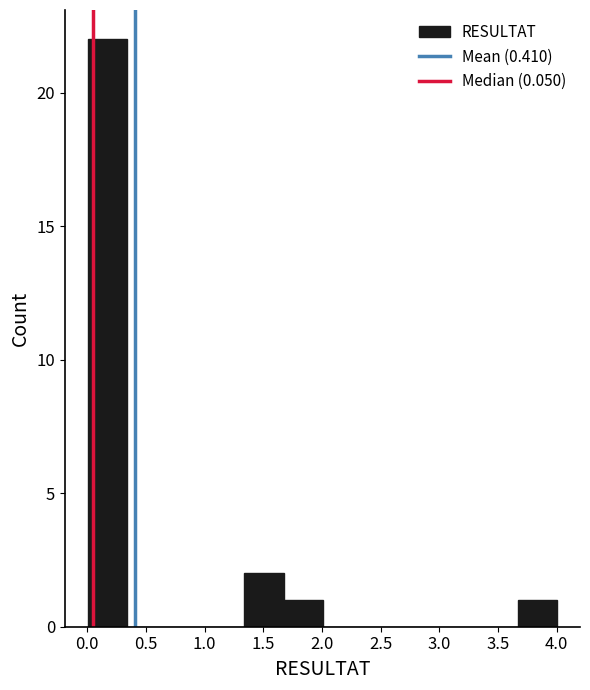

What is the height of the bar covering 3.65 to 4.00 on the x-axis? Neither the bar edges nor the heights are printed on the chart, so give them approximately, as read against the axes.

1